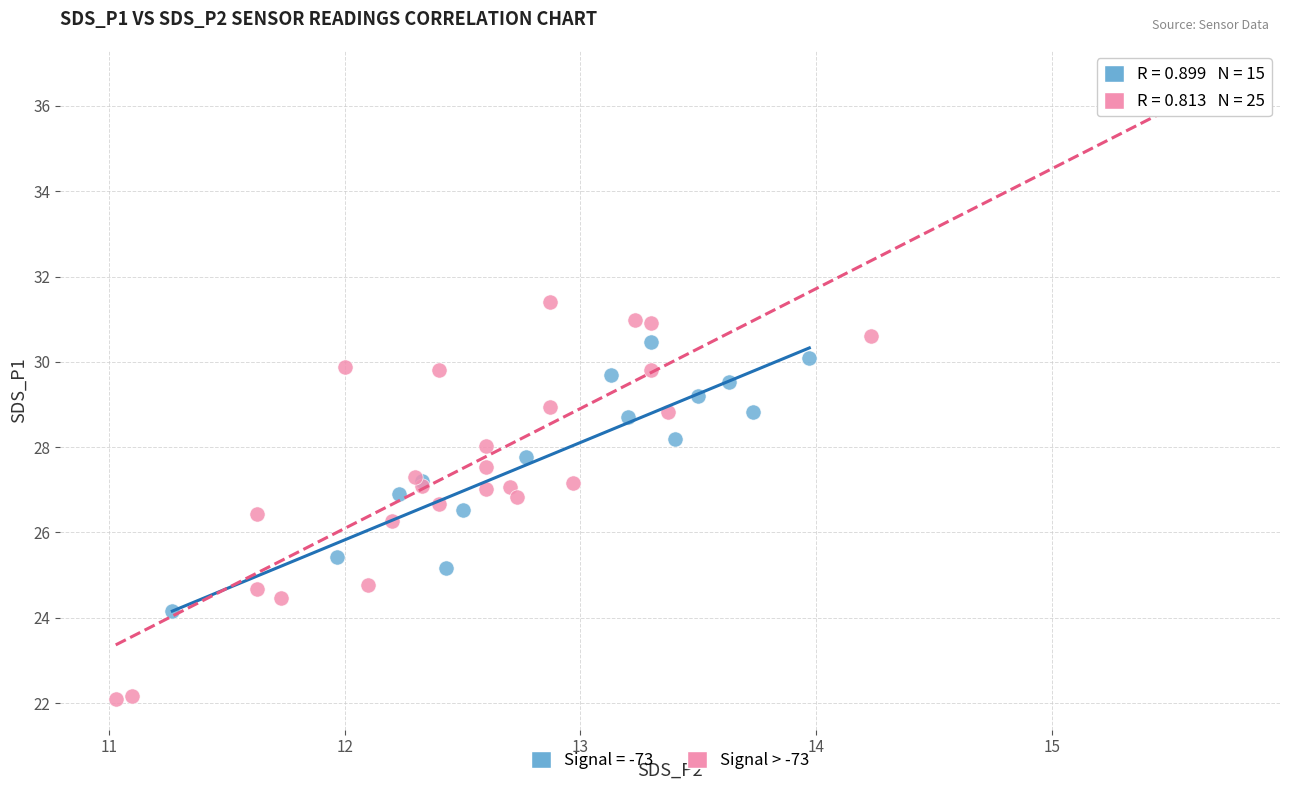

Which series reaches the minimum Y coordinate?

Signal > -73